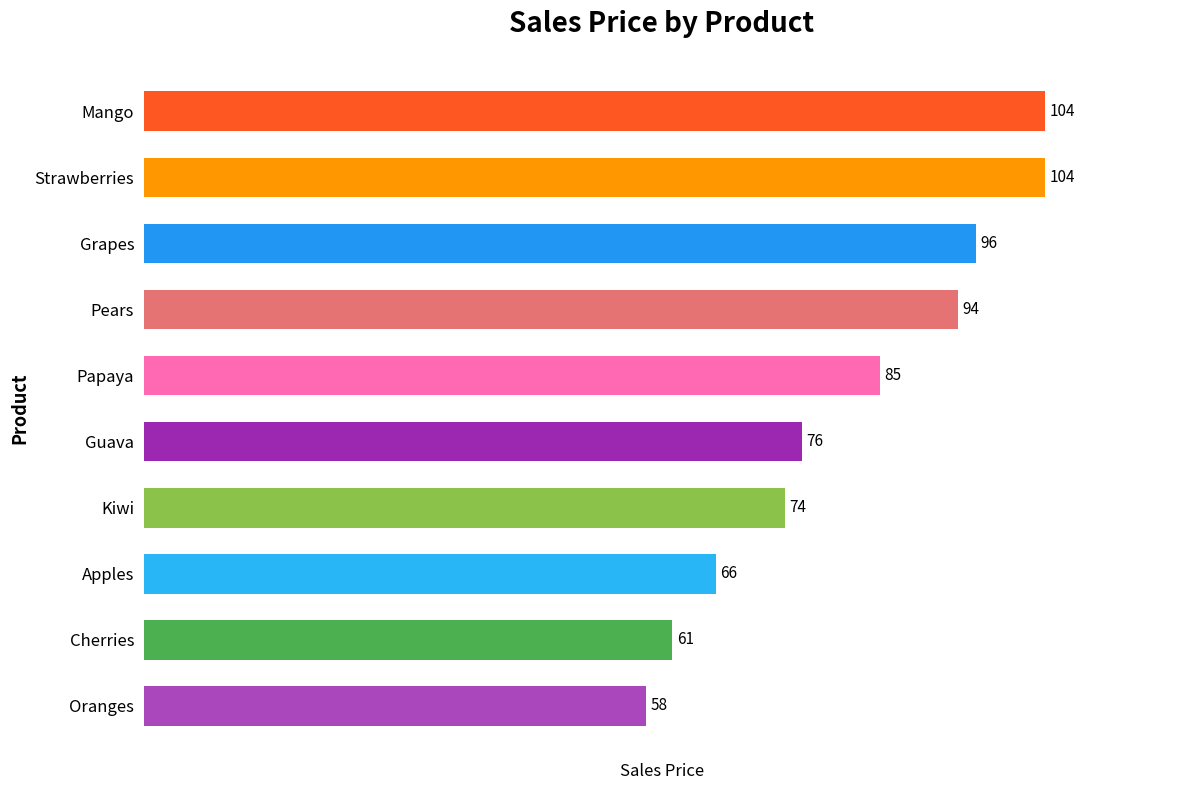

How many series are shown in this chart?

1